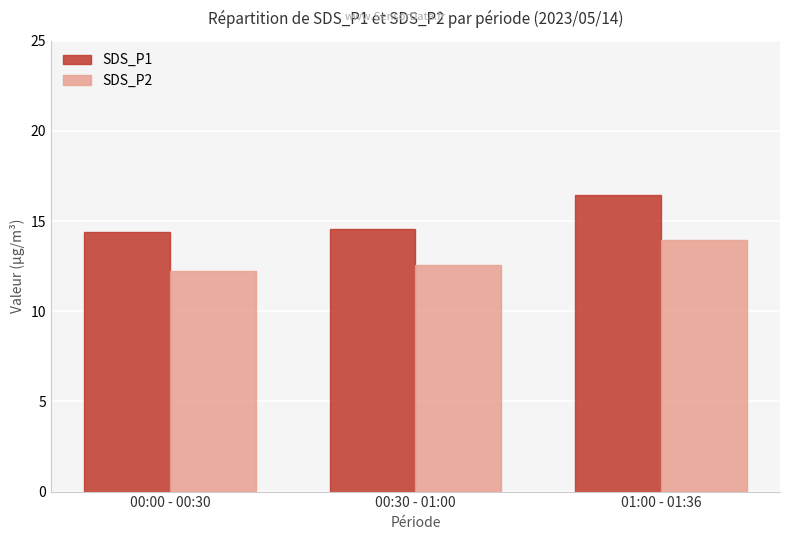

What is the greatest value displayed?

16.4